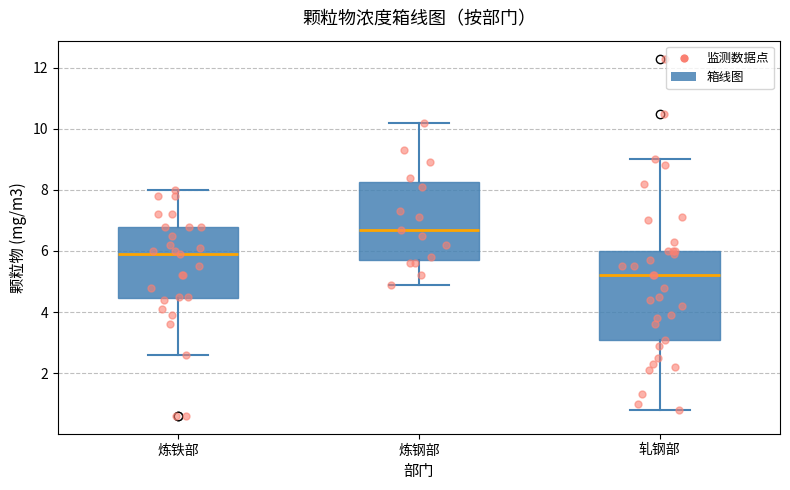

Where is the upper edge of the box for 炼钢部 on the y-axis? The values are not printed on the chart, so give them approximately, as read against the axis.

8.2